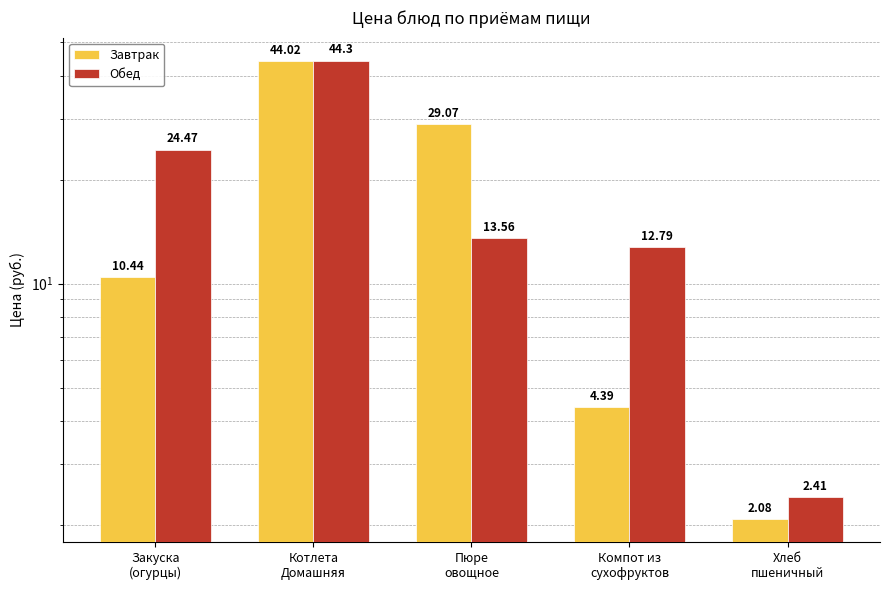

Between Хлеб
пшеничный and Компот из
сухофруктов, which is larger?

Компот из
сухофруктов